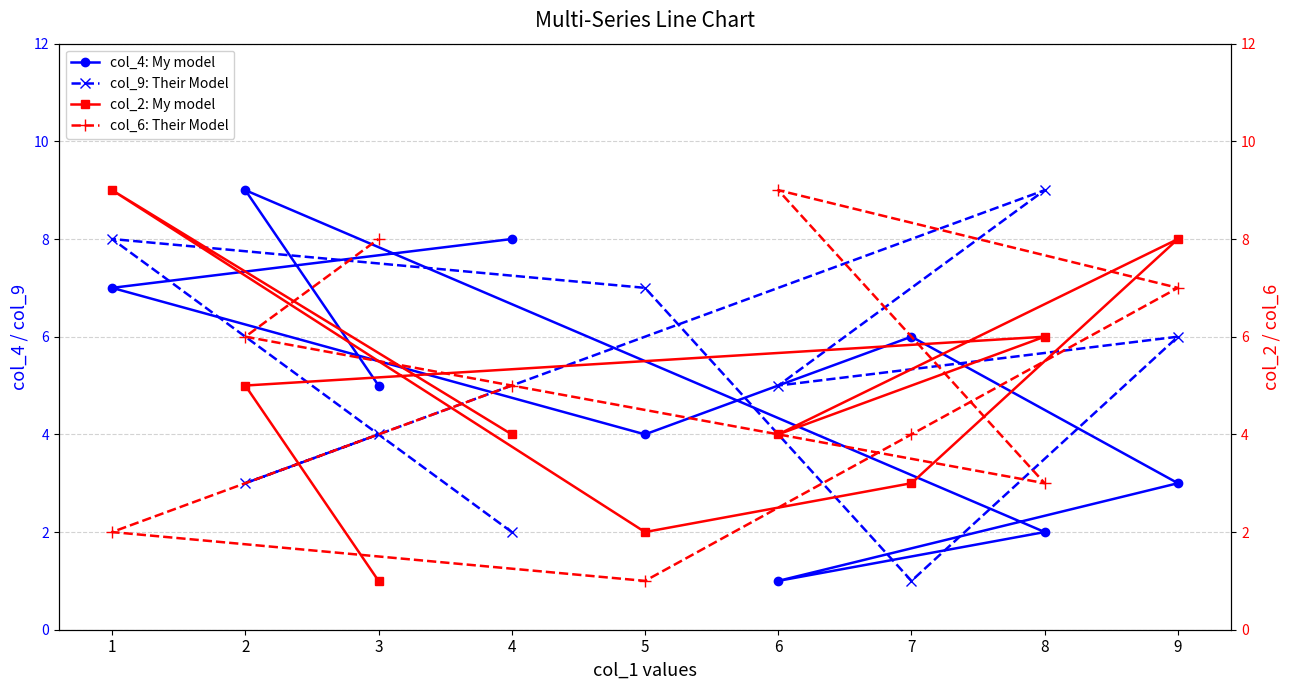

What are all the series names shown in the legend?

col_4: My model, col_9: Their Model, col_2: My model, col_6: Their Model